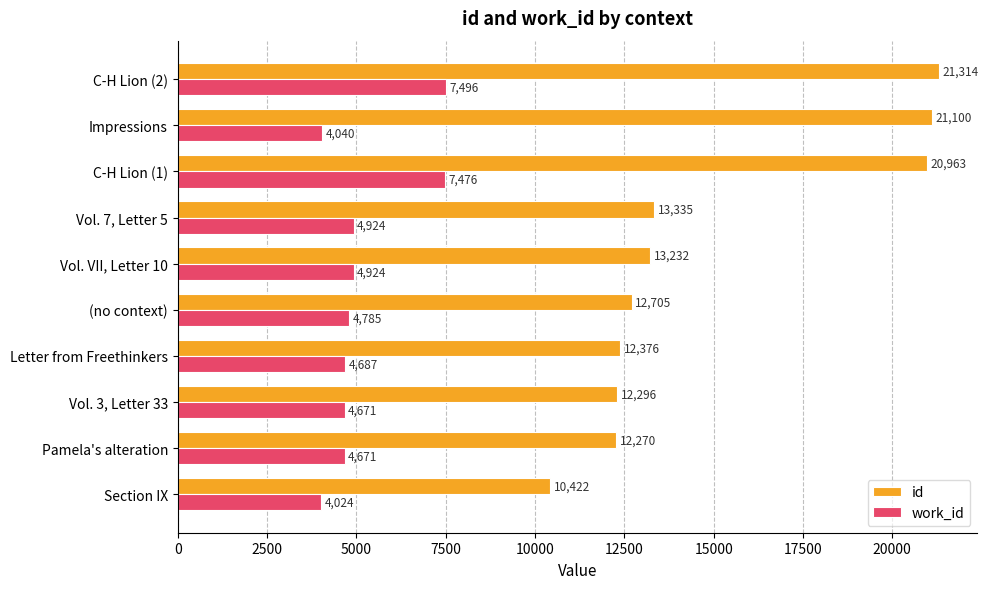

What is the difference between the maximum and minimum values in the work_id series?

3472